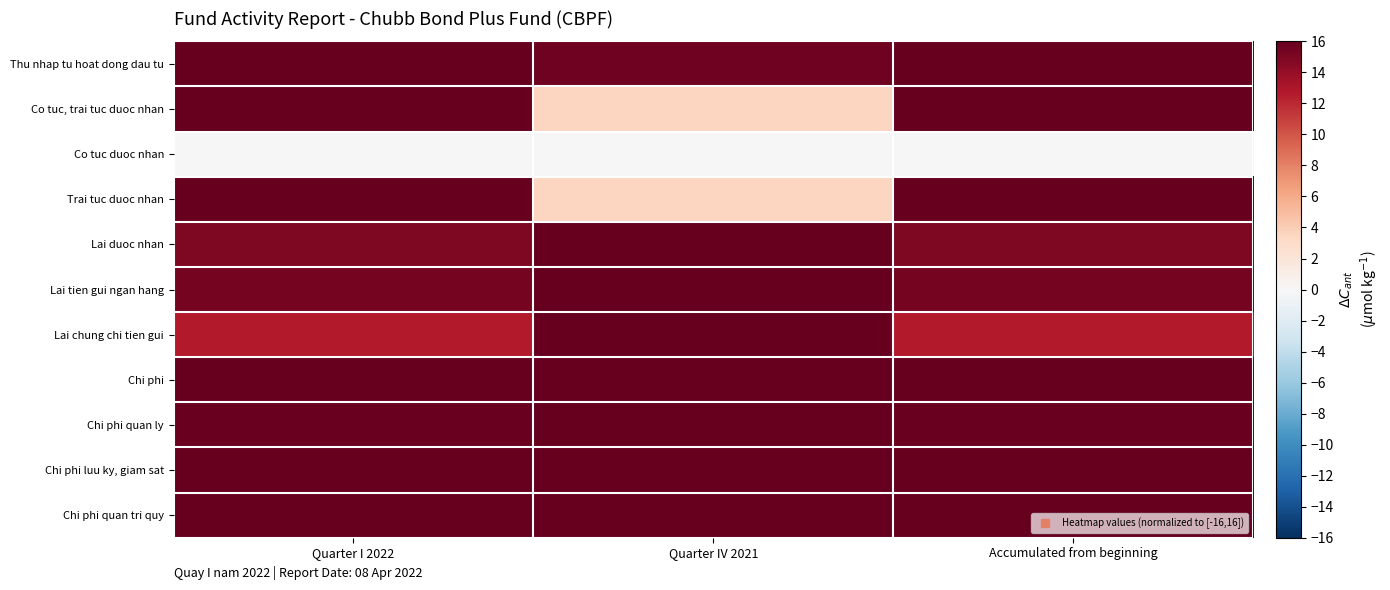

Reading right to left, what are all the values shown in this chart?

Thu nhap tu hoat dong dau tu: Accumulated from beginning=16.0	Quarter IV 2021=15.5	Quarter I 2022=16.0
Co tuc, trai tuc duoc nhan: Accumulated from beginning=16.0	Quarter IV 2021=3.4	Quarter I 2022=16.0
Co tuc duoc nhan: Accumulated from beginning=0.0	Quarter IV 2021=0.0	Quarter I 2022=0.0
Trai tuc duoc nhan: Accumulated from beginning=16.0	Quarter IV 2021=3.4	Quarter I 2022=16.0
Lai duoc nhan: Accumulated from beginning=14.9	Quarter IV 2021=16.0	Quarter I 2022=14.9
Lai tien gui ngan hang: Accumulated from beginning=15.3	Quarter IV 2021=16.0	Quarter I 2022=15.3
Lai chung chi tien gui: Accumulated from beginning=12.7	Quarter IV 2021=16.0	Quarter I 2022=12.7
Chi phi: Accumulated from beginning=16.0	Quarter IV 2021=16.0	Quarter I 2022=16.0
Chi phi quan ly: Accumulated from beginning=15.8	Quarter IV 2021=16.0	Quarter I 2022=15.8
Chi phi luu ky, giam sat: Accumulated from beginning=16.0	Quarter IV 2021=16.0	Quarter I 2022=16.0
Chi phi quan tri quy: Accumulated from beginning=16.0	Quarter IV 2021=16.0	Quarter I 2022=16.0